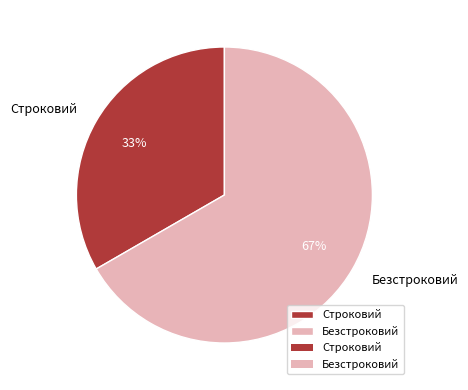

Count the number of slices in the pie.

2